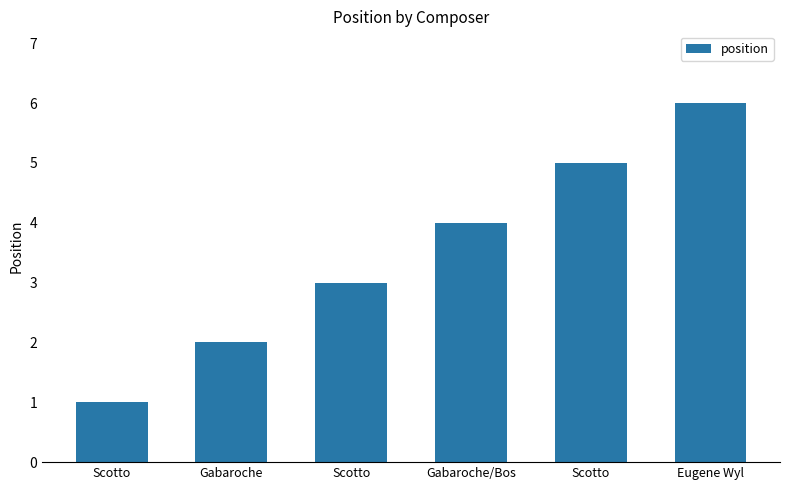

How many bars are there in total?

6